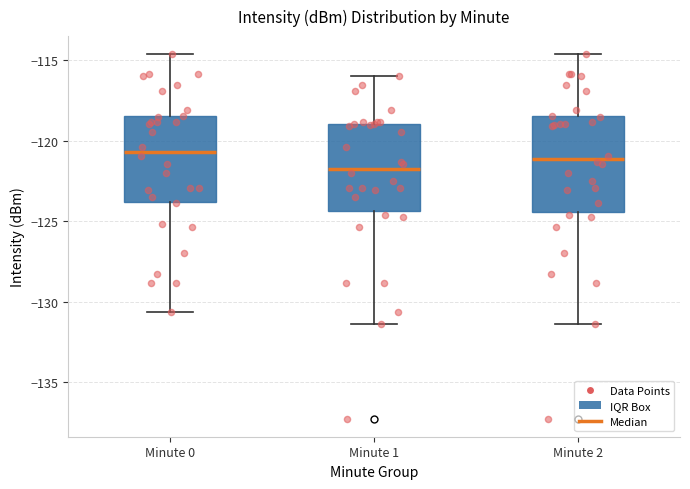

Which box is the tallest, from its lower edge to its upper edge?

Minute 2